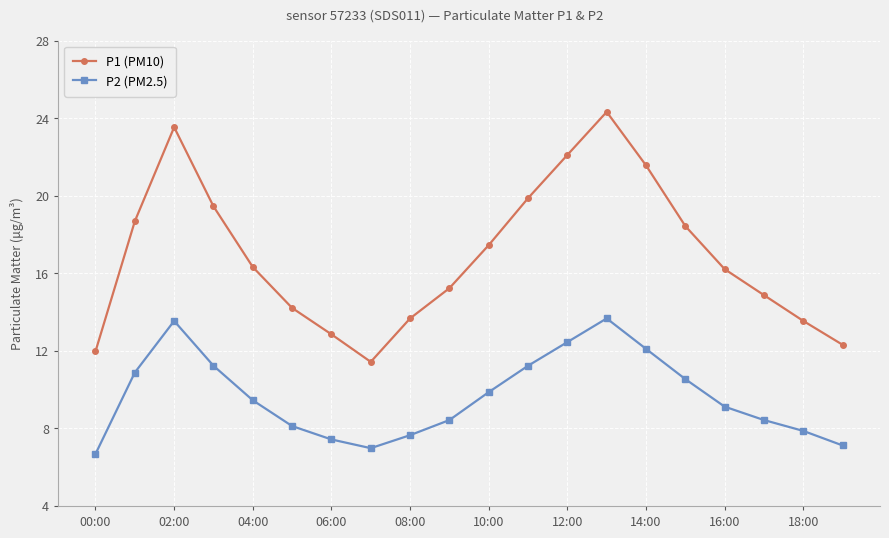

What is the minimum value for P1 (PM10)?

11.4